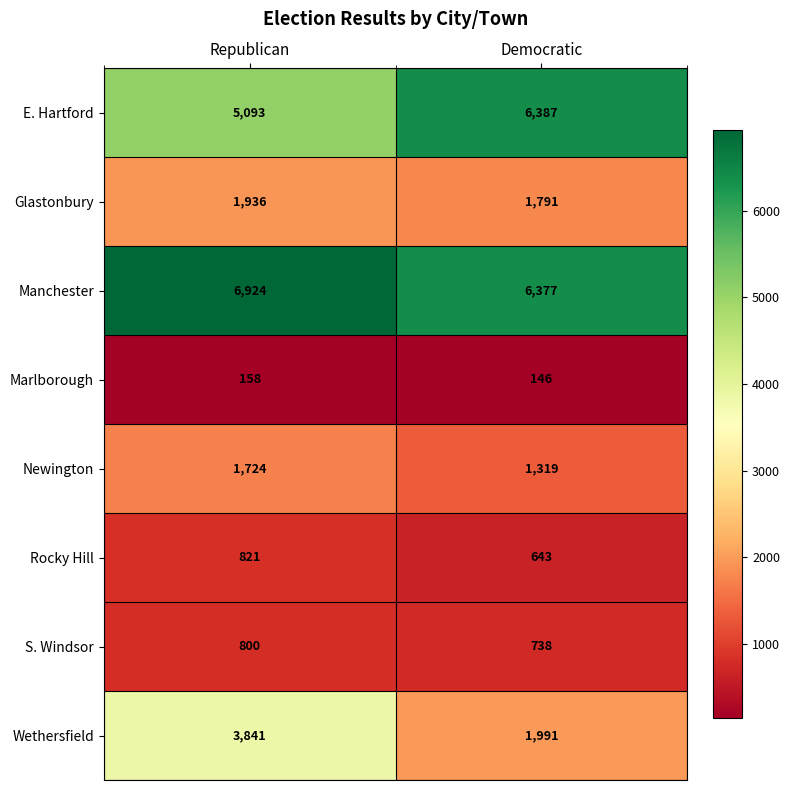

Which label corresponds to the smallest value in the chart?

Democratic